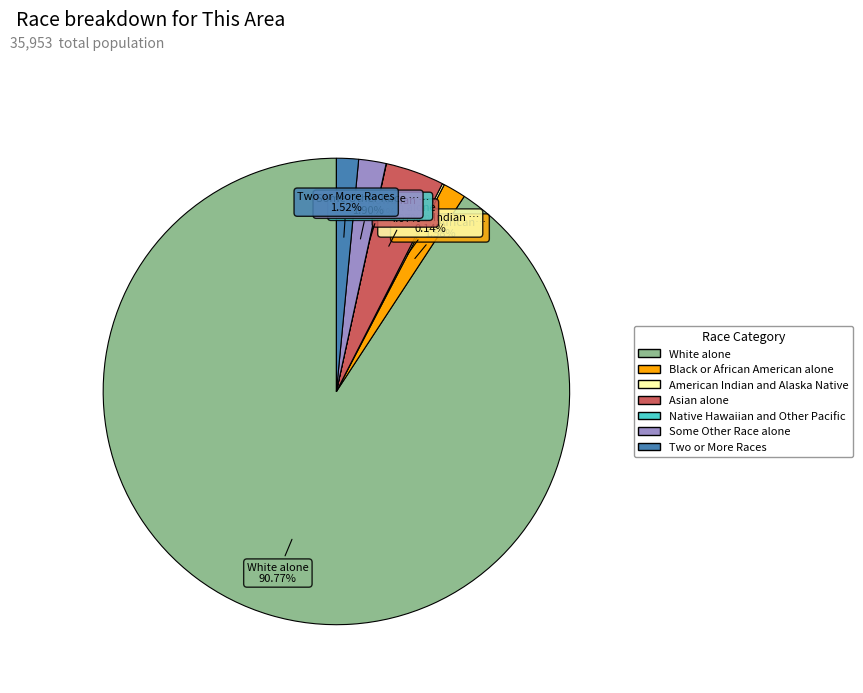

To the nearest percent, what portion does Black or African American alone represent?

2%